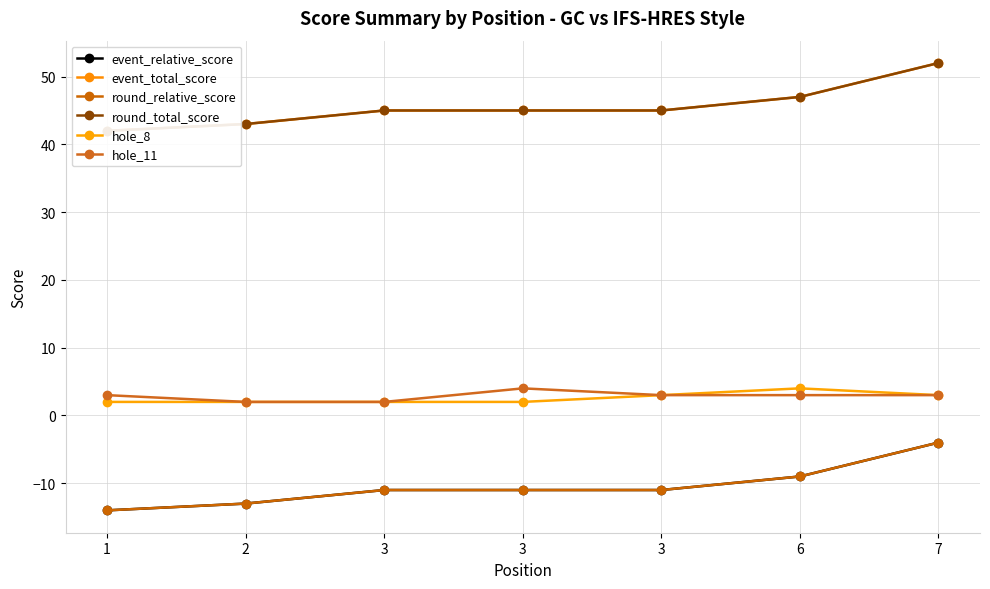

What is the difference between the maximum and second lowest values in the round_relative_score series?

9